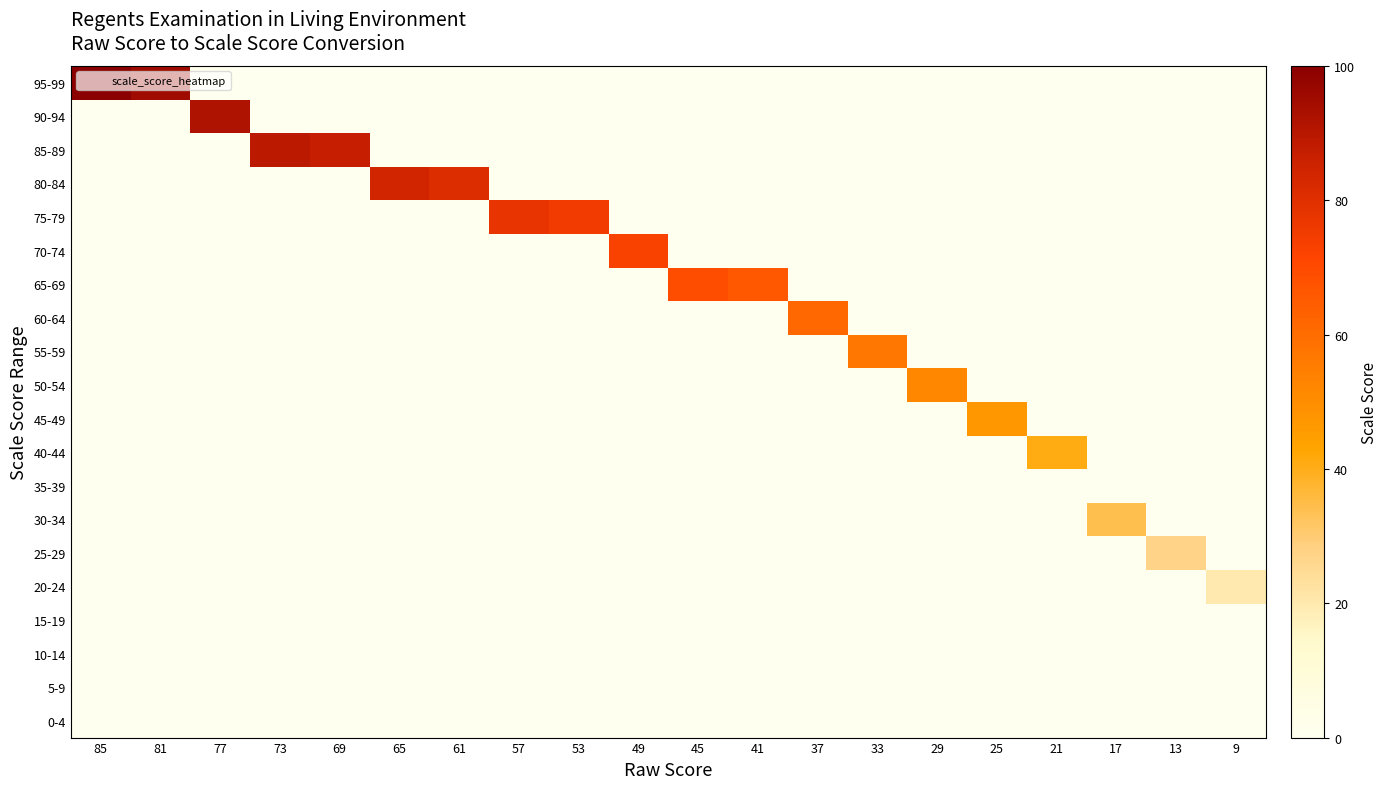

Reading right to left, transcribe all the data shown in this chart.

95-99: 9=0	13=0	17=0	21=0	25=0	29=0	33=0	37=0	41=0	45=0	49=0	53=0	57=0	61=0	65=0	69=0	73=0	77=0	81=95	85=100
90-94: 9=0	13=0	17=0	21=0	25=0	29=0	33=0	37=0	41=0	45=0	49=0	53=0	57=0	61=0	65=0	69=0	73=0	77=92	81=0	85=0
85-89: 9=0	13=0	17=0	21=0	25=0	29=0	33=0	37=0	41=0	45=0	49=0	53=0	57=0	61=0	65=0	69=87	73=89	77=0	81=0	85=0
80-84: 9=0	13=0	17=0	21=0	25=0	29=0	33=0	37=0	41=0	45=0	49=0	53=0	57=0	61=81	65=84	69=0	73=0	77=0	81=0	85=0
75-79: 9=0	13=0	17=0	21=0	25=0	29=0	33=0	37=0	41=0	45=0	49=0	53=75	57=78	61=0	65=0	69=0	73=0	77=0	81=0	85=0
70-74: 9=0	13=0	17=0	21=0	25=0	29=0	33=0	37=0	41=0	45=0	49=73	53=0	57=0	61=0	65=0	69=0	73=0	77=0	81=0	85=0
65-69: 9=0	13=0	17=0	21=0	25=0	29=0	33=0	37=0	41=66	45=69	49=0	53=0	57=0	61=0	65=0	69=0	73=0	77=0	81=0	85=0
60-64: 9=0	13=0	17=0	21=0	25=0	29=0	33=0	37=61	41=0	45=0	49=0	53=0	57=0	61=0	65=0	69=0	73=0	77=0	81=0	85=0
55-59: 9=0	13=0	17=0	21=0	25=0	29=0	33=57	37=0	41=0	45=0	49=0	53=0	57=0	61=0	65=0	69=0	73=0	77=0	81=0	85=0
50-54: 9=0	13=0	17=0	21=0	25=0	29=52	33=0	37=0	41=0	45=0	49=0	53=0	57=0	61=0	65=0	69=0	73=0	77=0	81=0	85=0
45-49: 9=0	13=0	17=0	21=0	25=47	29=0	33=0	37=0	41=0	45=0	49=0	53=0	57=0	61=0	65=0	69=0	73=0	77=0	81=0	85=0
40-44: 9=0	13=0	17=0	21=41	25=0	29=0	33=0	37=0	41=0	45=0	49=0	53=0	57=0	61=0	65=0	69=0	73=0	77=0	81=0	85=0
35-39: 9=0	13=0	17=0	21=0	25=0	29=0	33=0	37=0	41=0	45=0	49=0	53=0	57=0	61=0	65=0	69=0	73=0	77=0	81=0	85=0
30-34: 9=0	13=0	17=34	21=0	25=0	29=0	33=0	37=0	41=0	45=0	49=0	53=0	57=0	61=0	65=0	69=0	73=0	77=0	81=0	85=0
25-29: 9=0	13=27	17=0	21=0	25=0	29=0	33=0	37=0	41=0	45=0	49=0	53=0	57=0	61=0	65=0	69=0	73=0	77=0	81=0	85=0
20-24: 9=20	13=0	17=0	21=0	25=0	29=0	33=0	37=0	41=0	45=0	49=0	53=0	57=0	61=0	65=0	69=0	73=0	77=0	81=0	85=0
15-19: 9=0	13=0	17=0	21=0	25=0	29=0	33=0	37=0	41=0	45=0	49=0	53=0	57=0	61=0	65=0	69=0	73=0	77=0	81=0	85=0
10-14: 9=0	13=0	17=0	21=0	25=0	29=0	33=0	37=0	41=0	45=0	49=0	53=0	57=0	61=0	65=0	69=0	73=0	77=0	81=0	85=0
5-9: 9=0	13=0	17=0	21=0	25=0	29=0	33=0	37=0	41=0	45=0	49=0	53=0	57=0	61=0	65=0	69=0	73=0	77=0	81=0	85=0
0-4: 9=0	13=0	17=0	21=0	25=0	29=0	33=0	37=0	41=0	45=0	49=0	53=0	57=0	61=0	65=0	69=0	73=0	77=0	81=0	85=0